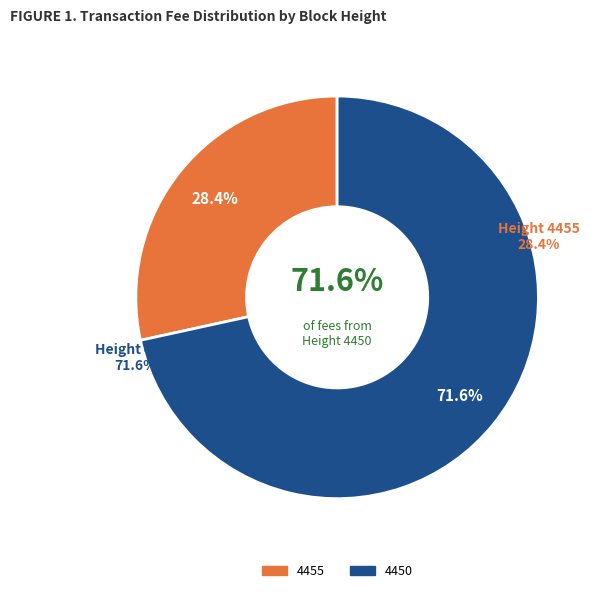

Rank the categories by value from highest to lowest.

4450, 4455